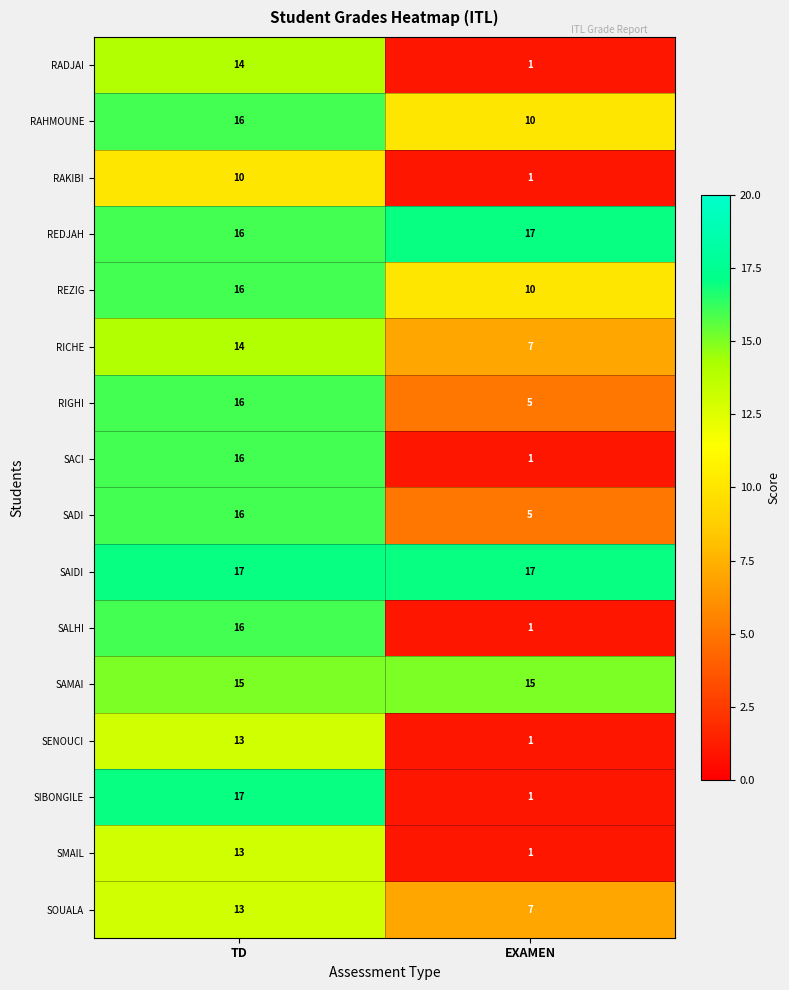

Read the REZIG value at EXAMEN.

10